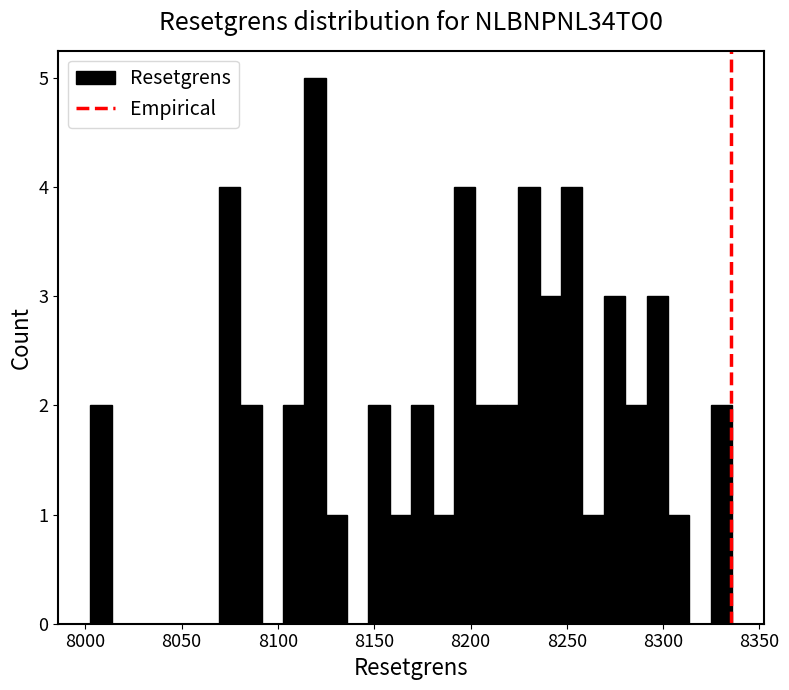

Around what value on the x-axis is the tallest bar? Give the approximate position of its centre, as read against the axis.

8120